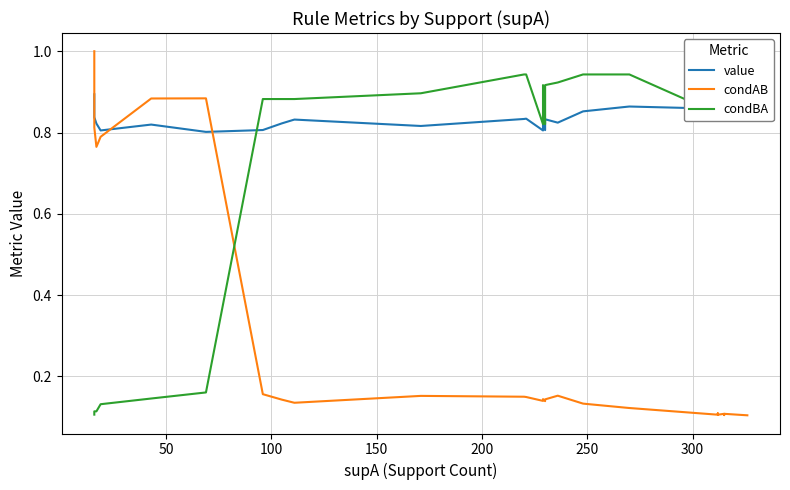

Reading left to right, extract all data points from this chart.

value: 0.9	0.8	0.8	0.8	0.8	0.8	0.8	0.8	0.8	0.8	0.8	0.8	0.8	0.8	0.8	0.8	0.8	0.8	0.8	0.8	0.8	0.8	0.8	0.8	0.9	0.9	0.9	0.9	0.9	0.9	0.9	0.9	0.9	0.9	0.9	0.9	0.9	0.9	0.9	0.9
condAB: 1.0	0.8	0.8	0.8	0.8	0.8	0.8	0.8	0.9	0.9	0.2	0.2	0.1	0.1	0.1	0.1	0.2	0.1	0.1	0.1	0.1	0.1	0.1	0.2	0.1	0.1	0.1	0.1	0.1	0.1	0.1	0.1	0.1	0.1	0.1	0.1	0.1	0.1	0.1	0.1
condBA: 0.1	0.1	0.1	0.1	0.1	0.1	0.1	0.1	0.1	0.2	0.9	0.9	0.9	0.9	0.9	0.9	0.9	0.9	0.9	0.8	0.9	0.8	0.9	0.9	0.9	0.9	0.9	0.9	0.8	0.9	0.9	0.8	0.9	0.8	0.8	0.9	0.9	0.9	0.9	0.9